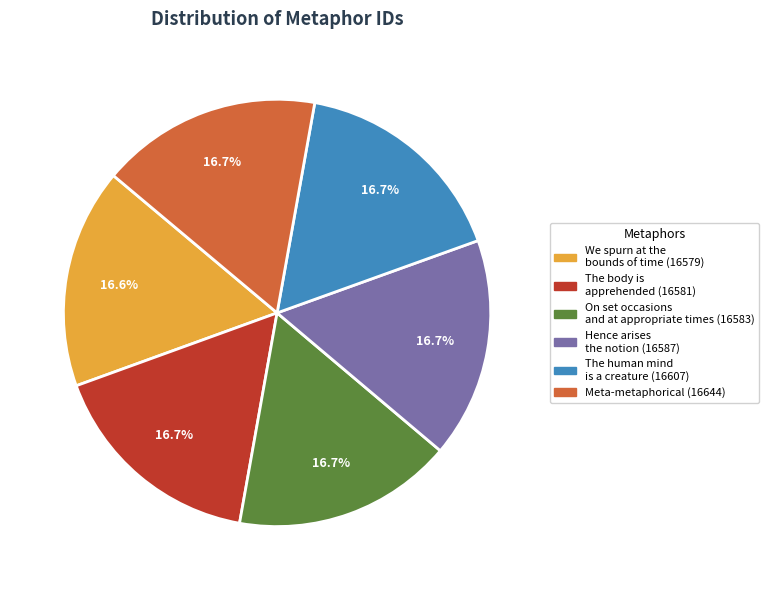

Is there a majority slice in this chart?

No